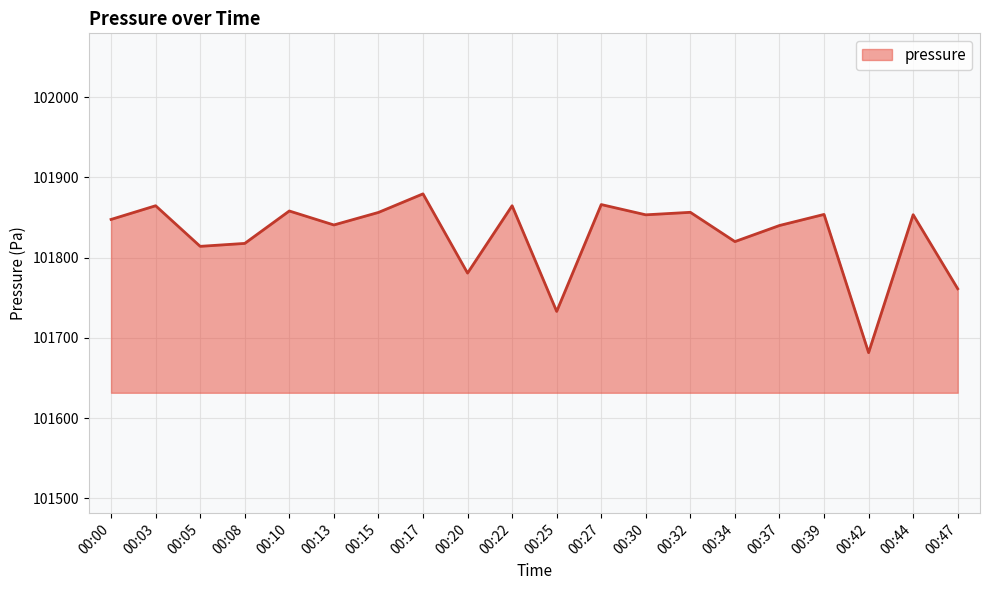

What is the sum of the values at 00:27 and 00:08?

203684.0